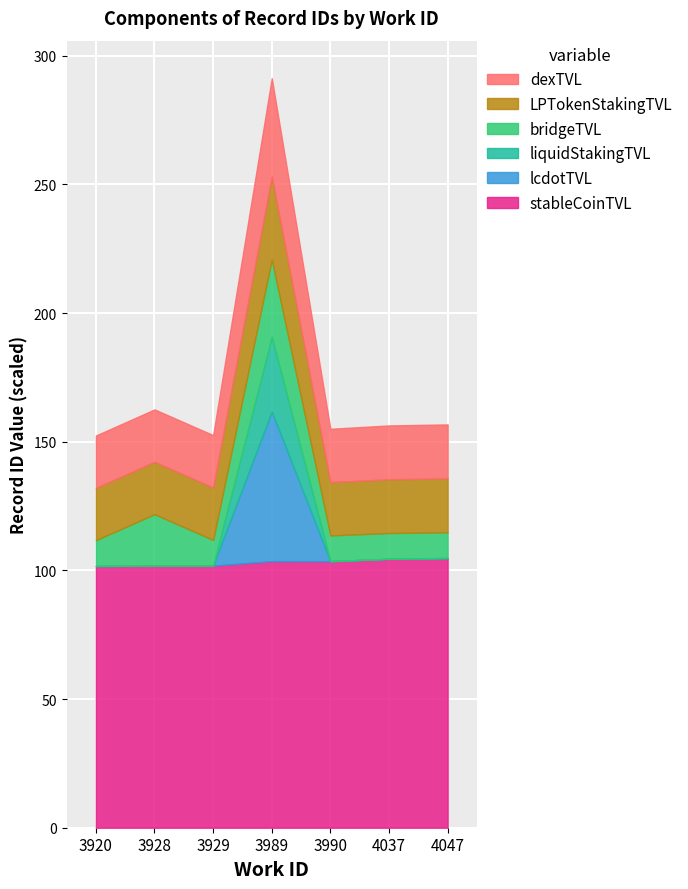

What is the lowest value of the stableCoinTVL series?

101.7